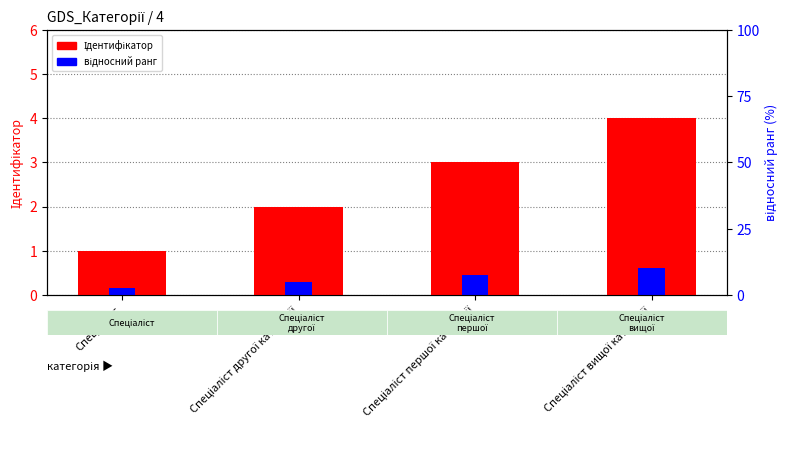

How many відносний ранг values are between 0 and 1?

4